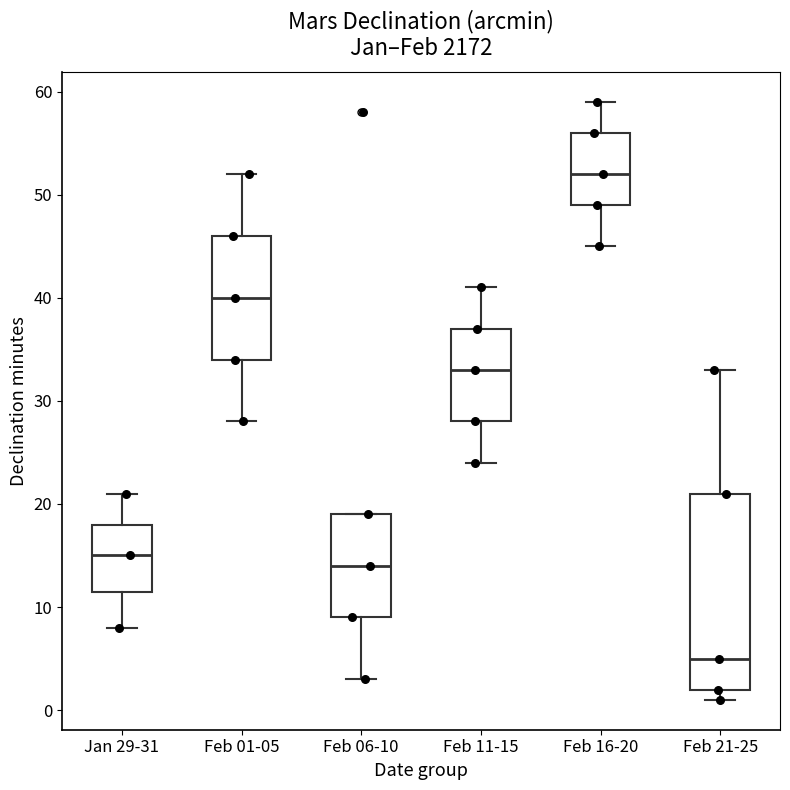

Reading left to right, transcribe this box plot: for each box, give where its median line is, the range the box spans, and where its two whiskers end, as read against the y-axis. The values are not printed on the chart, so give them approximately, as read against the axis.

Jan 29-31: median 15, box 12 to 18, whiskers 8 to 21
Feb 01-05: median 40, box 34 to 46, whiskers 28 to 52
Feb 06-10: median 14, box 9 to 19, whiskers 3 to 19
Feb 11-15: median 33, box 28 to 37, whiskers 24 to 41
Feb 16-20: median 52, box 49 to 56, whiskers 45 to 59
Feb 21-25: median 5, box 2 to 21, whiskers 1 to 33